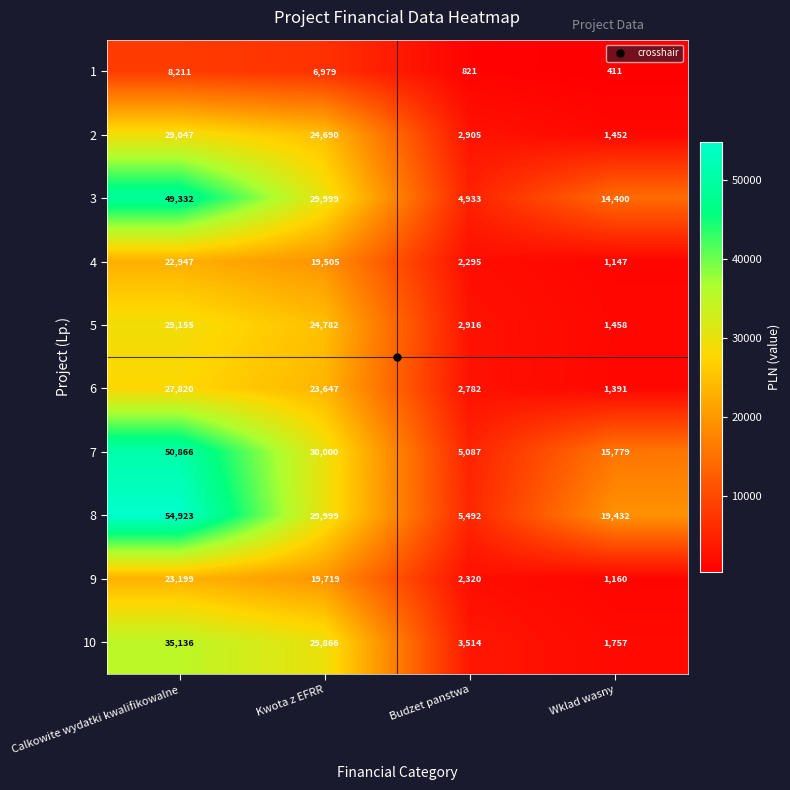

What is the minimum value shown in the chart?

411